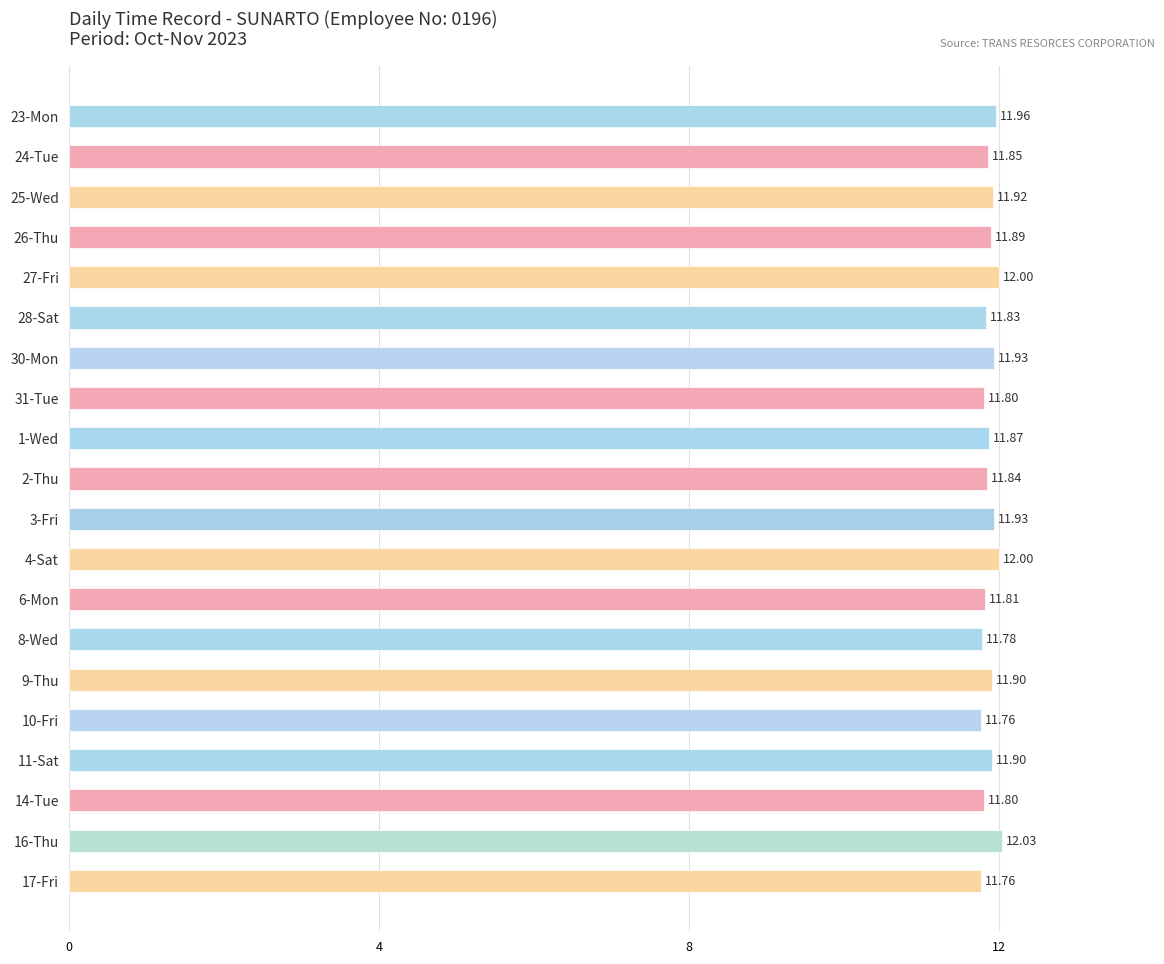

How many bars are there in total?

20